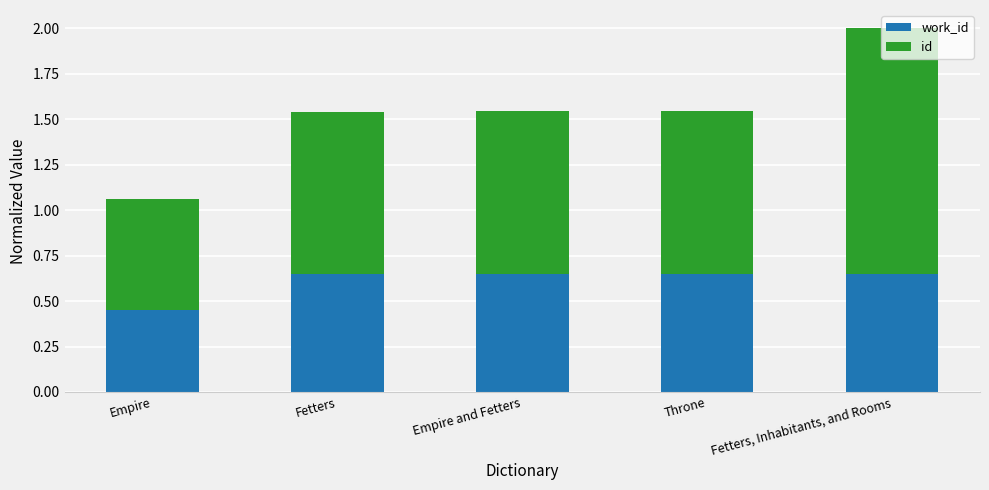

What is the total value across all series at Empire and Fetters?

1.5